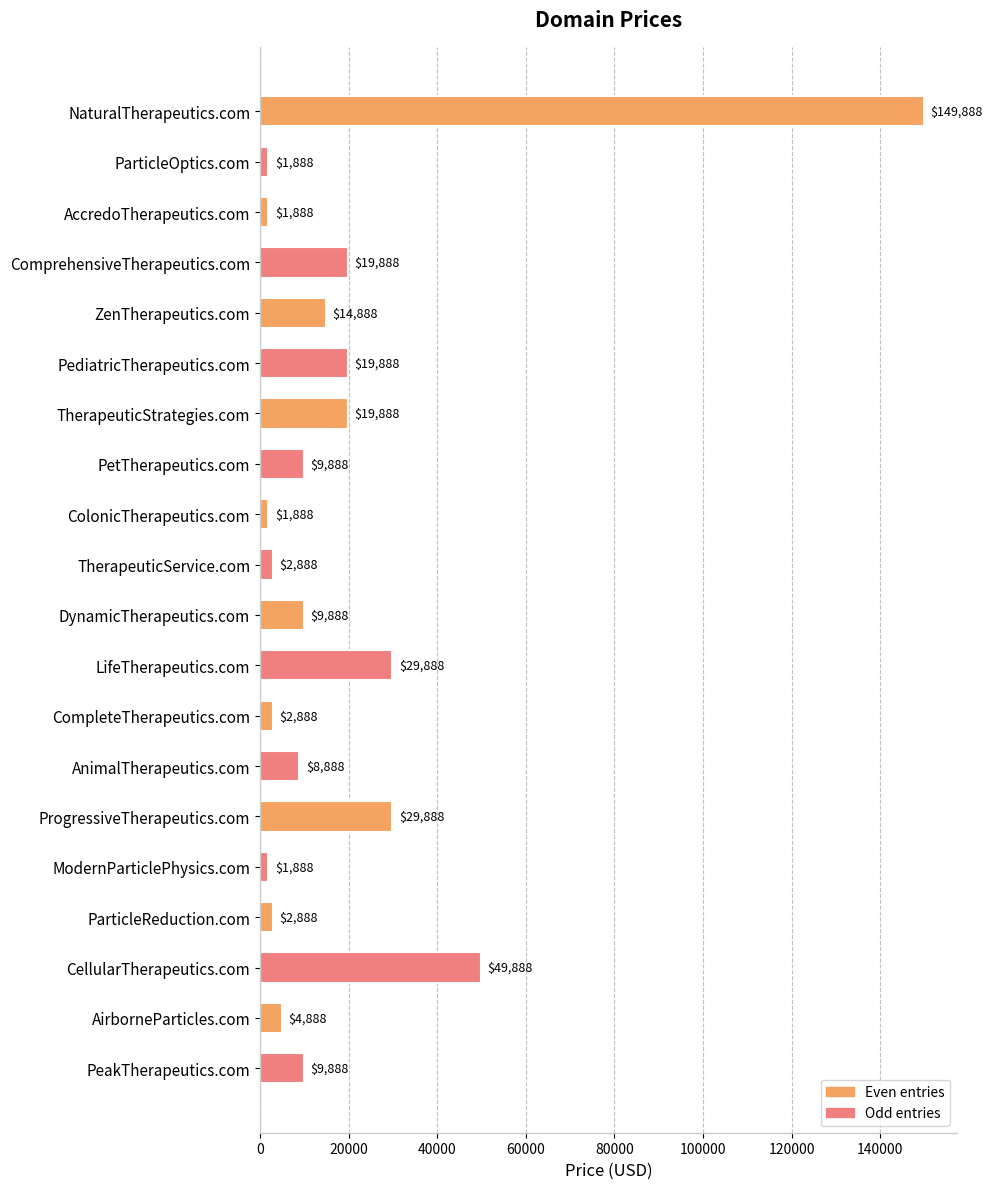

What is the maximum value shown in the chart?

149888